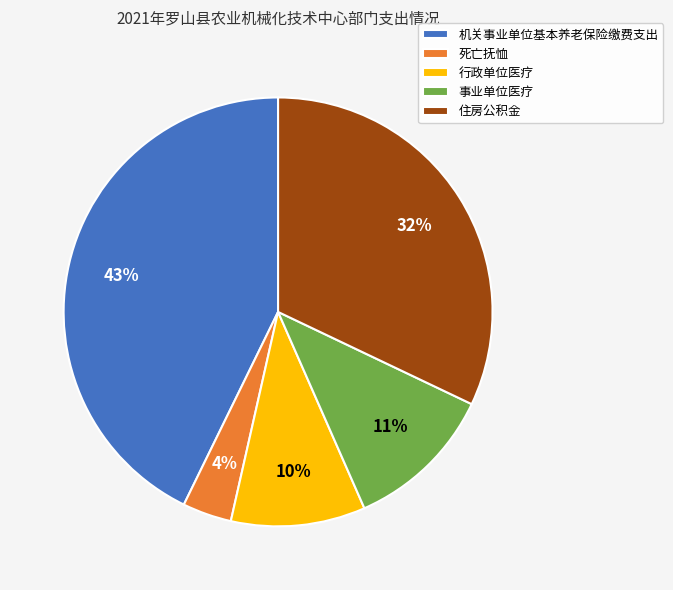

To the nearest percent, what is the average slice percentage?

20%